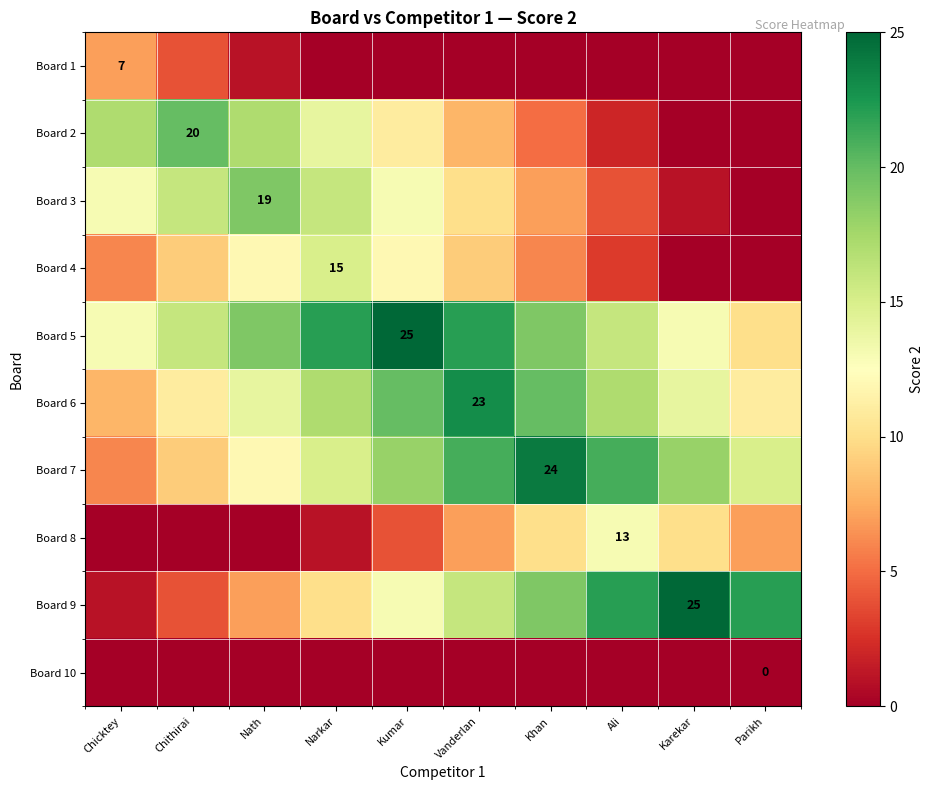

Which series has the largest range (max minus min)?

Board 9